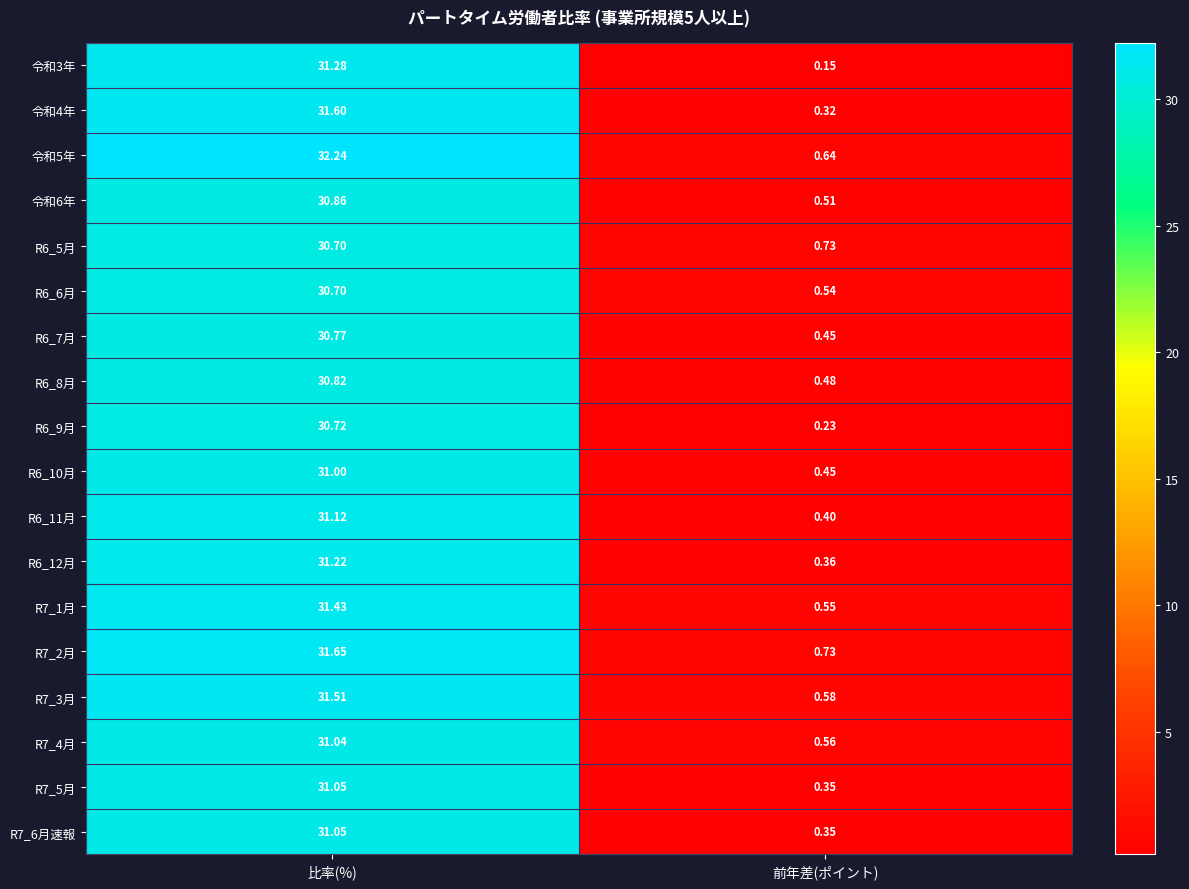

Which series has the largest range (max minus min)?

令和5年